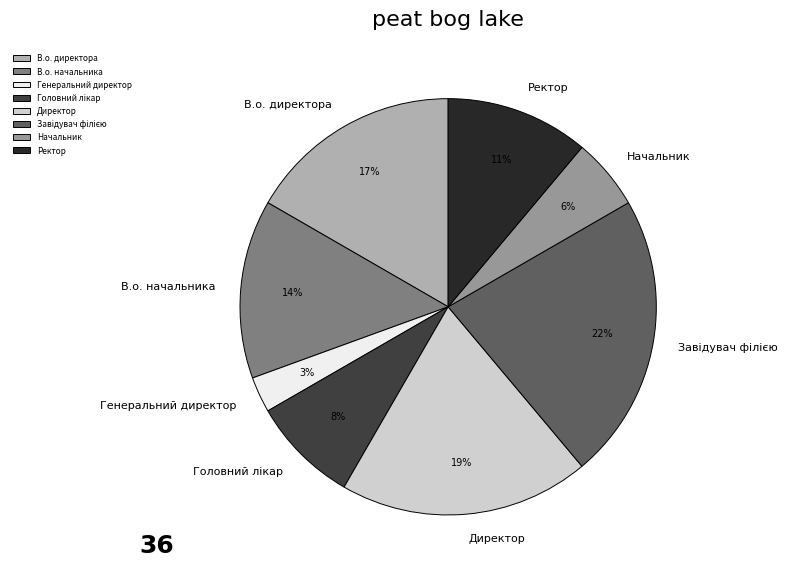

Is В.о. директора the majority of the pie?

No